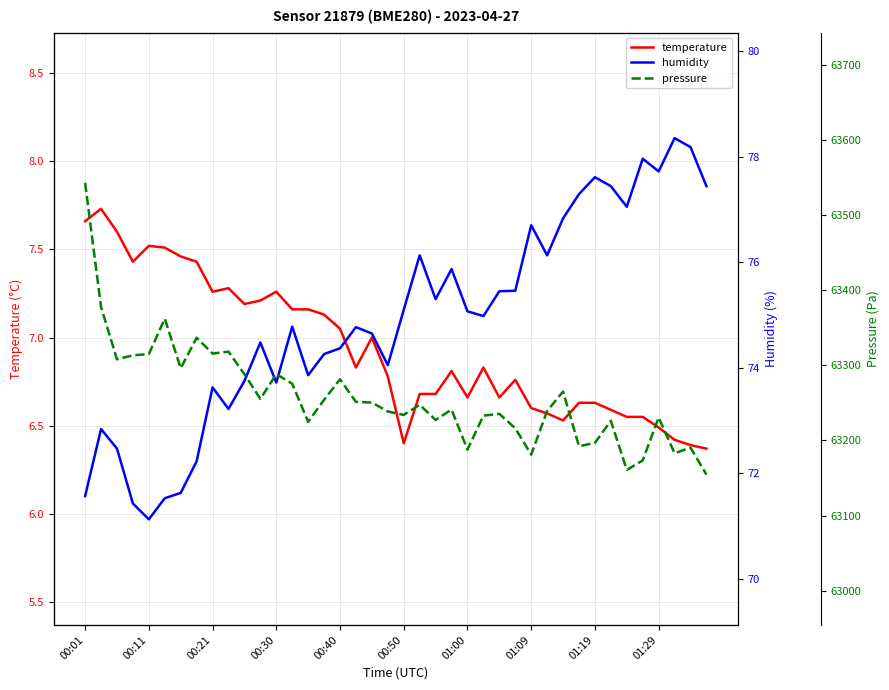

What is the value of the temperature point at the 3rd from the left?

7.6